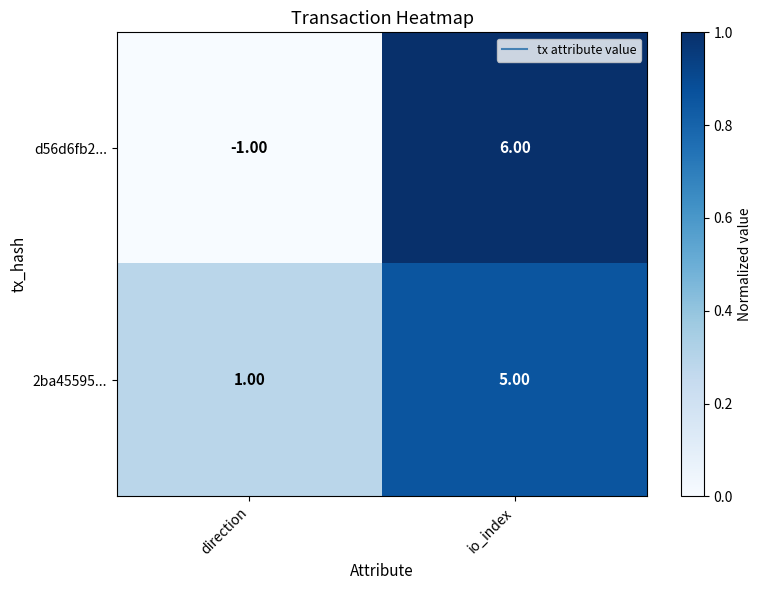

Where is d56d6fb2... nearest to the value 2?

direction